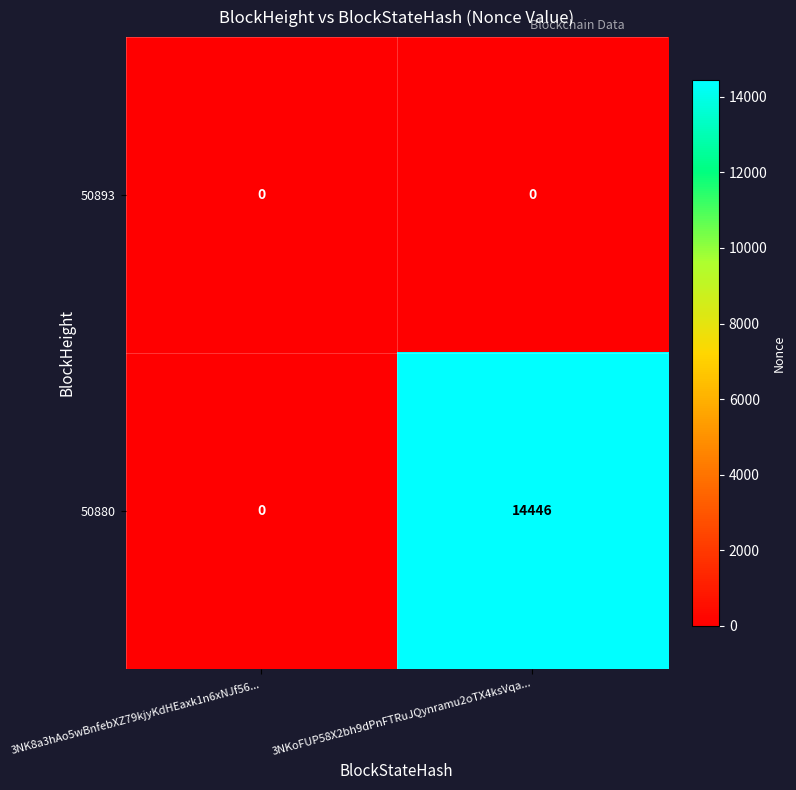

Reading left to right, extract all data points from this chart.

50893: 3NK8a3hAo5wBnfebXZ79kjyKdHEaxk1n6xNJf56...=0	3NKoFUP58X2bh9dPnFTRuJQynramu2oTX4ksVqa...=0
50880: 3NK8a3hAo5wBnfebXZ79kjyKdHEaxk1n6xNJf56...=0	3NKoFUP58X2bh9dPnFTRuJQynramu2oTX4ksVqa...=14446